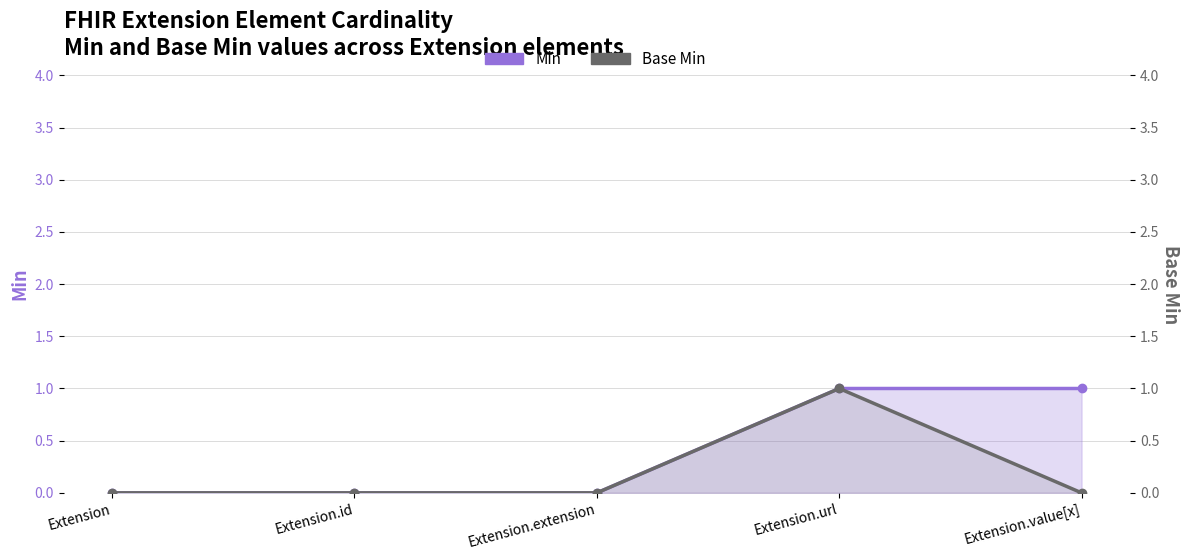

What is the difference between the maximum and minimum values in the Min series?

1